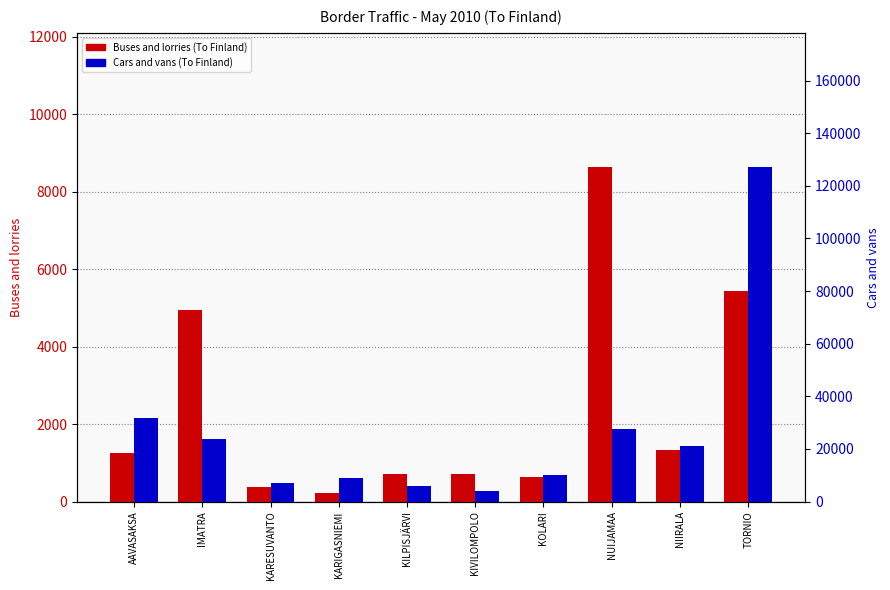

Which series changed the most between KARESUVANTO and NUIJAMAA?

Cars and vans